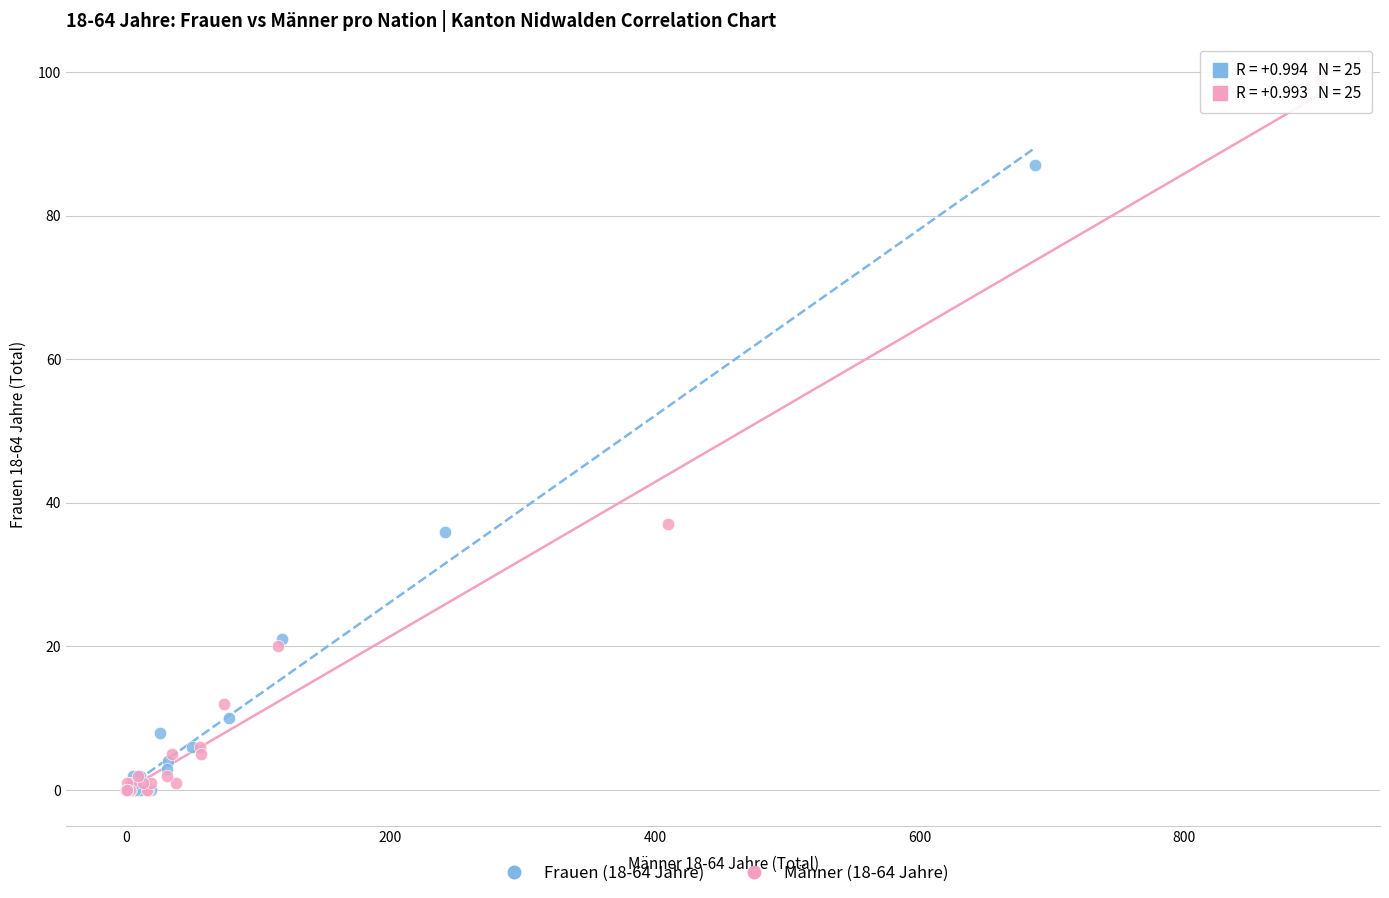

Which series has the largest Y range (max minus min)?

Männer (18-64 Jahre)